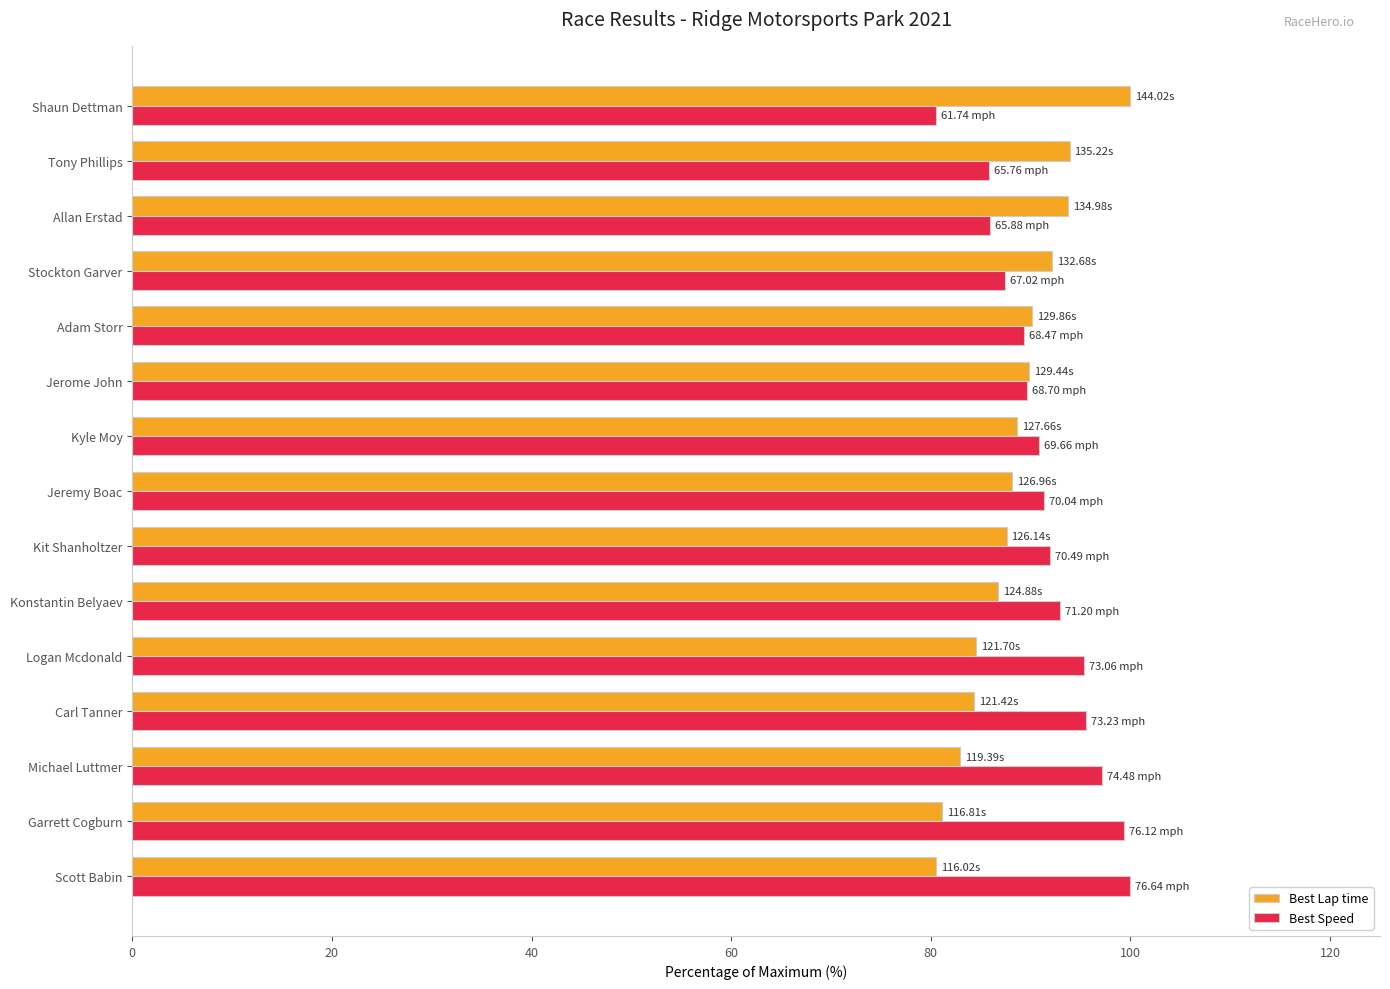

What is the total value across all series at Allan Erstad?

179.7